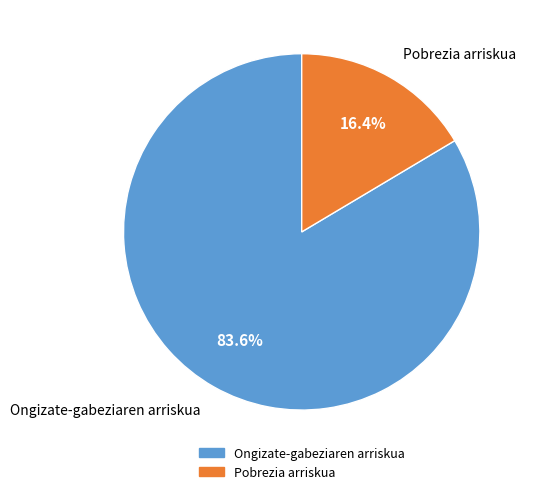

How much of the chart is everything except Pobrezia arriskua?

83.6%